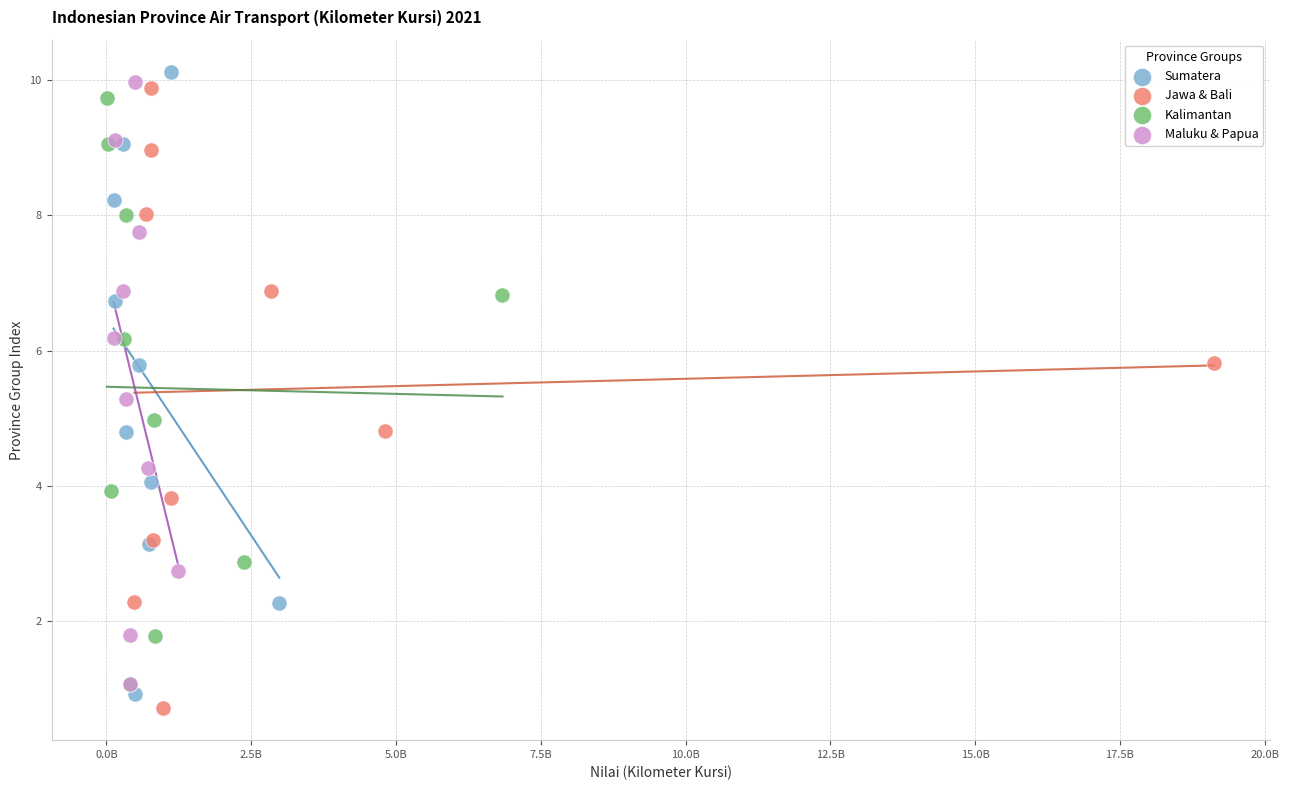

Which series has the largest Y range (max minus min)?

Sumatera